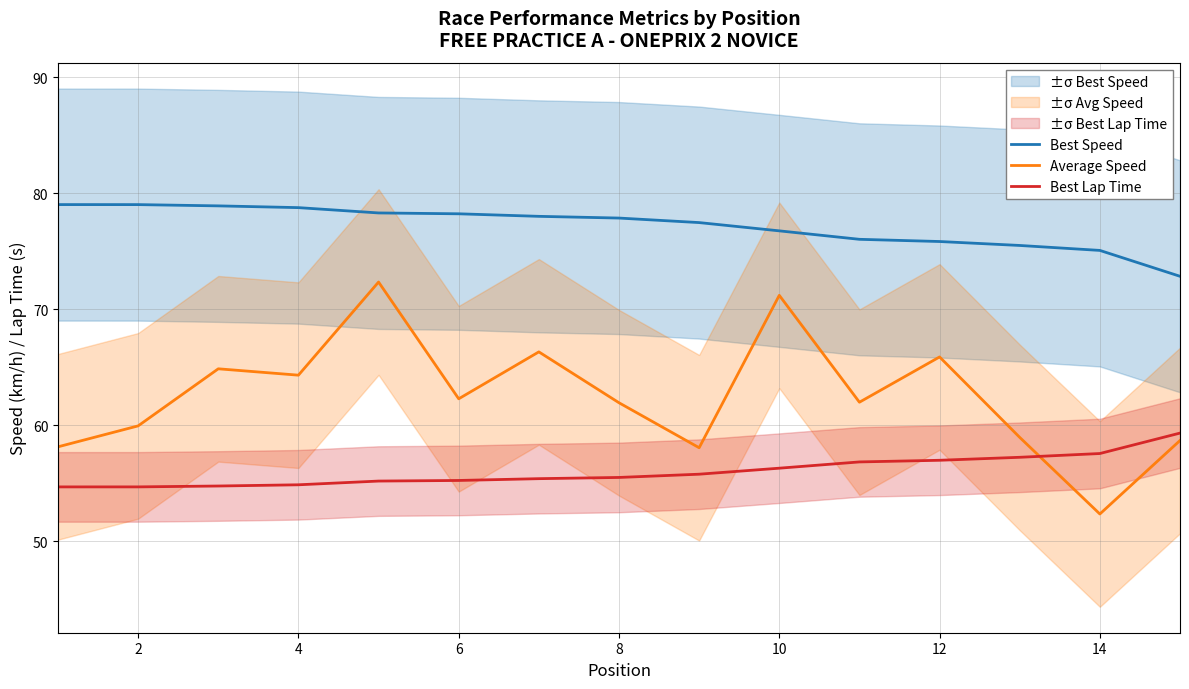

The value of Average Speed at 10 is 71.2. True or false?

True